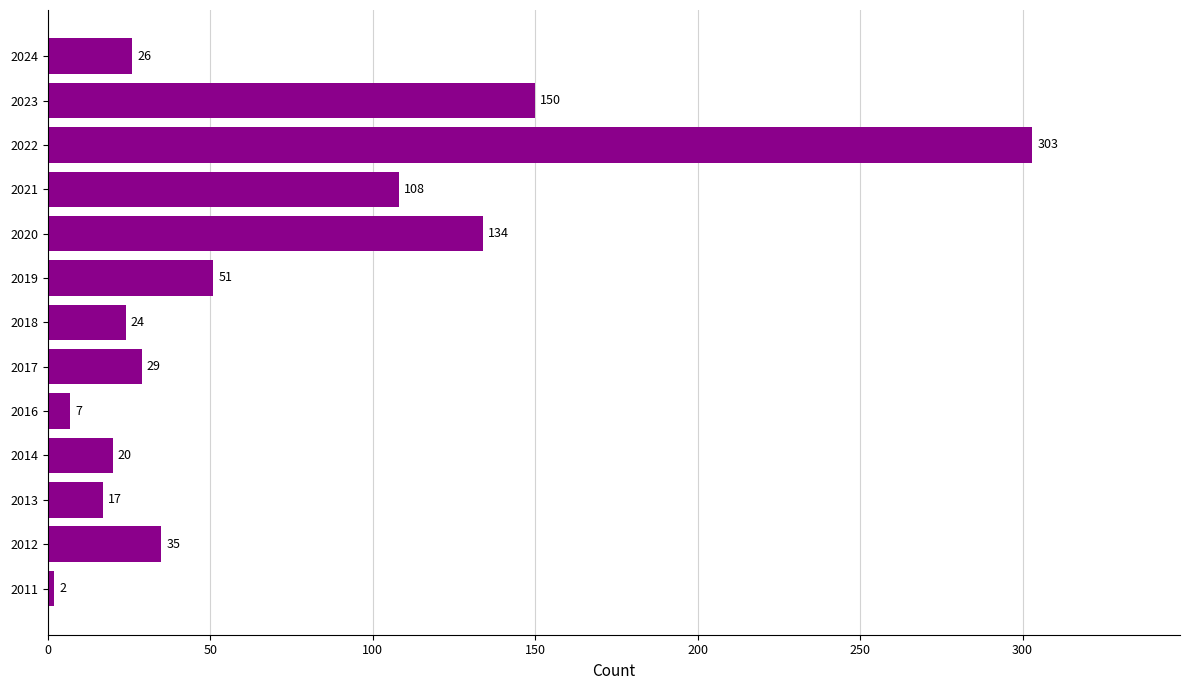

The chart shows a value of 134 at 2020. True or false?

True